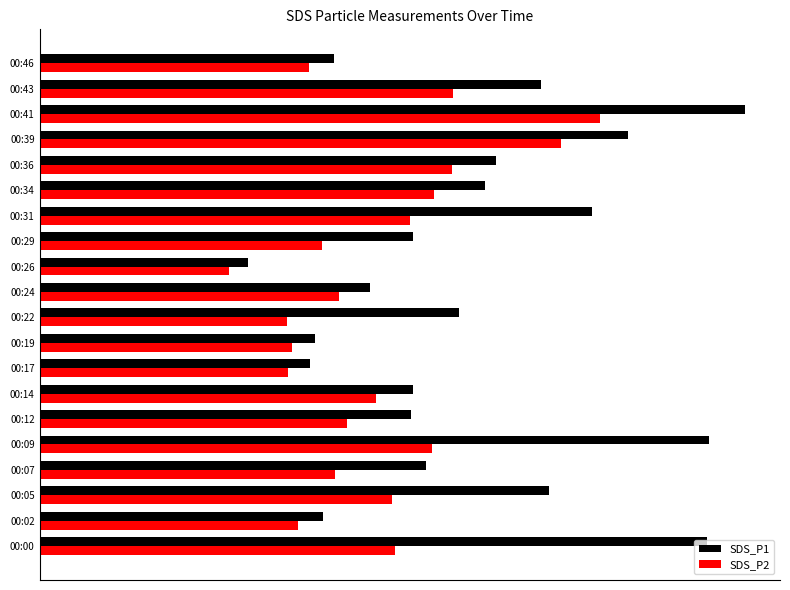

What are all the series names shown in the legend?

SDS_P1, SDS_P2